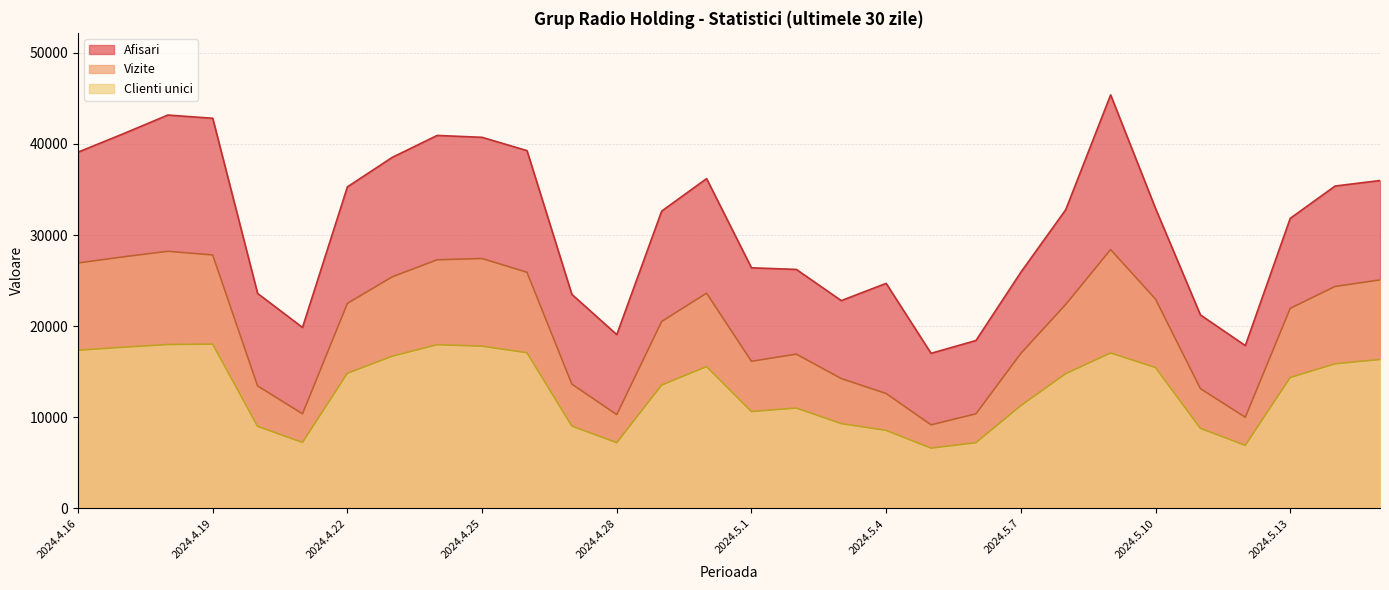

True or false: Afisari and Clienti unici cross at least once.

False